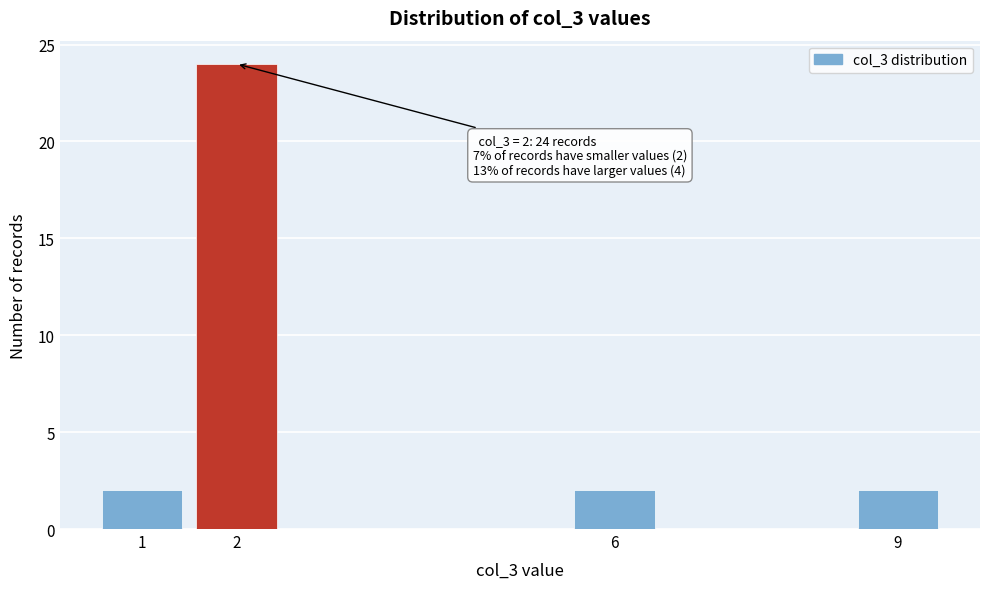

Reading right to left, list all the values displayed in this chart.

9=2	6=2	2=24	1=2